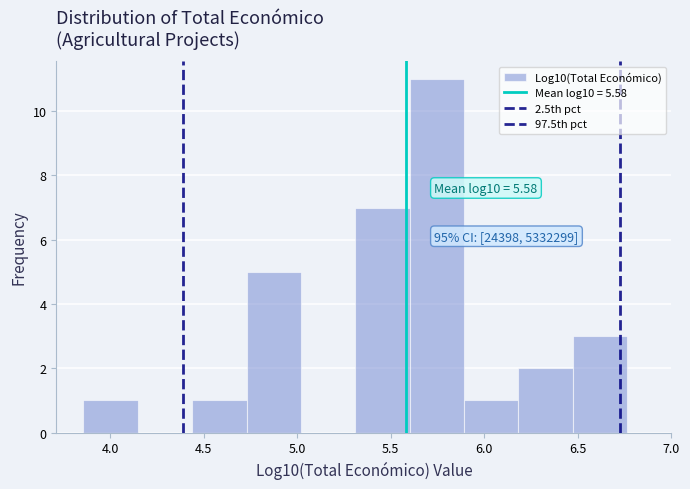

Over which range of the x-axis is the bar tallest?

5.60 to 5.90